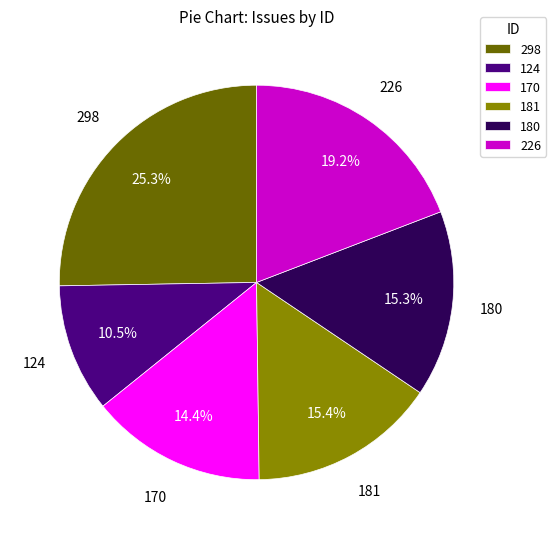

What percentage is the 181 slice, to the nearest percent?

15%